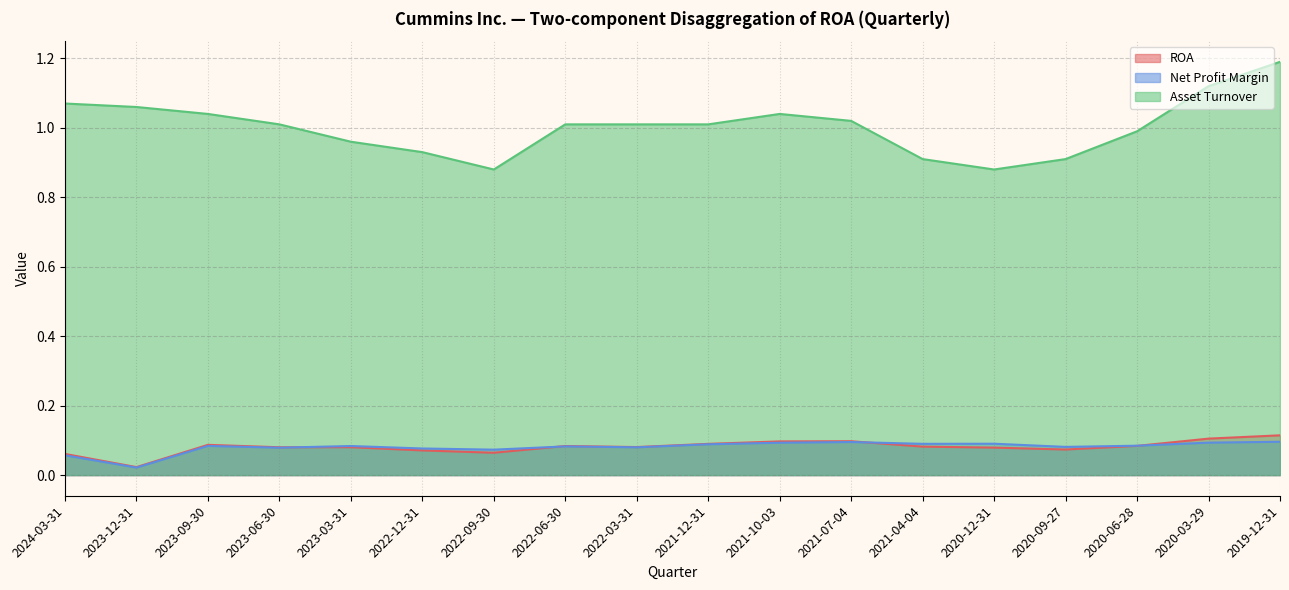

True or false: Asset Turnover and Net Profit Margin cross at least once.

False